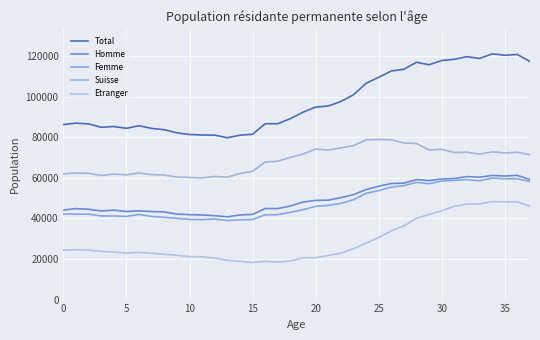

What is the minimum value shown in the chart?

18284